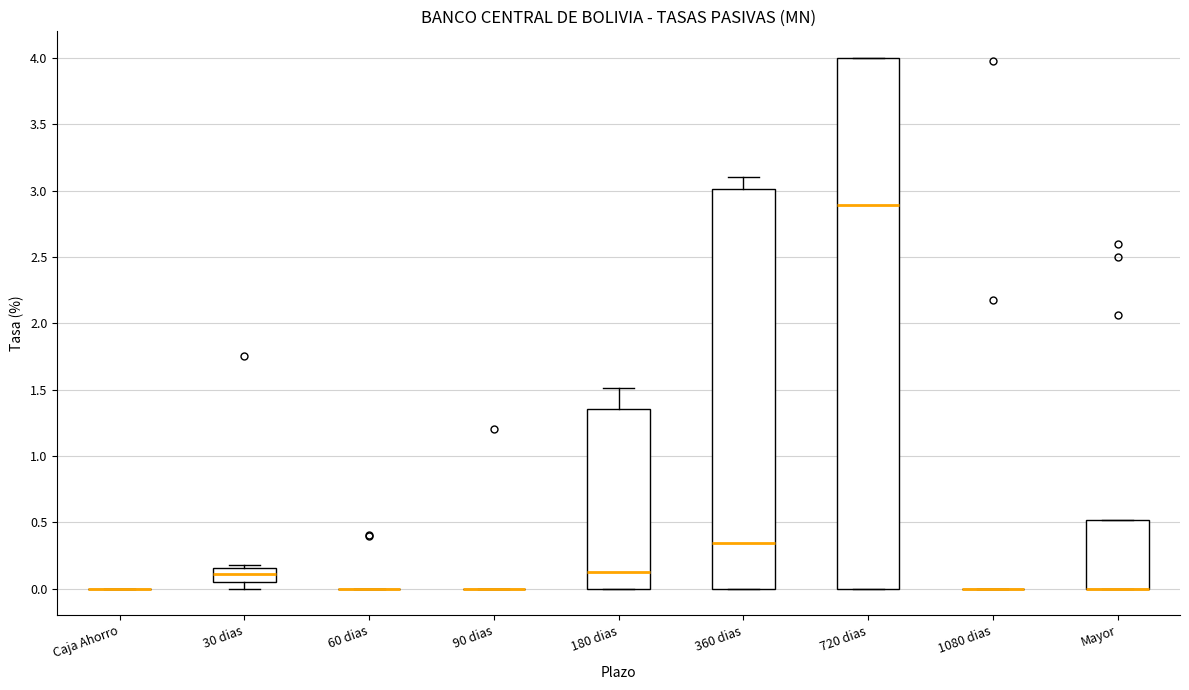

Reading left to right, read every box against the y-axis: the position of its median line, the range the box covers, and the ends of its whiskers. The values are not printed on the chart, so give them approximately, as read against the axis.

Caja Ahorro: box collapsed to a line at 0.00, whiskers 0.00 to 0.00
30 dias: median 0.10, box 0.05 to 0.15, whiskers 0.00 to 0.20
60 dias: box collapsed to a line at 0.00, whiskers 0.00 to 0.00
90 dias: box collapsed to a line at 0.00, whiskers 0.00 to 0.00
180 dias: median 0.15, box 0.00 to 1.35, whiskers 0.00 to 1.50
360 dias: median 0.35, box 0.00 to 3.00, whiskers 0.00 to 3.10
720 dias: median 2.90, box 0.00 to 4.00, whiskers 0.00 to 4.00
1080 dias: box collapsed to a line at 0.00, whiskers 0.00 to 0.00
Mayor: median 0.00 (drawn on the box's lower edge), box 0.00 to 0.50, whiskers 0.00 to 0.50